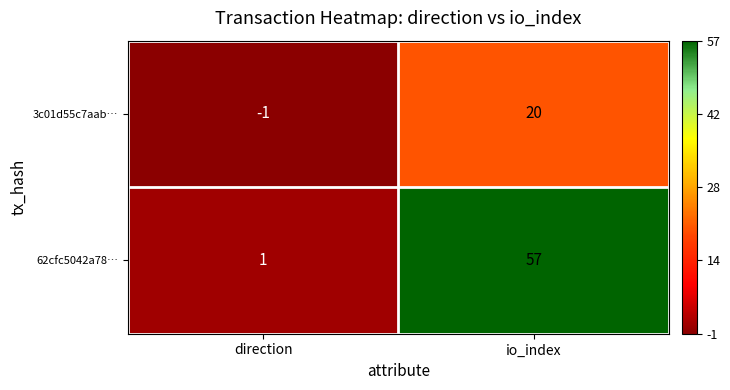

What is the approximate value of 62cfc5042a78… at io_index, to the nearest 10?

60